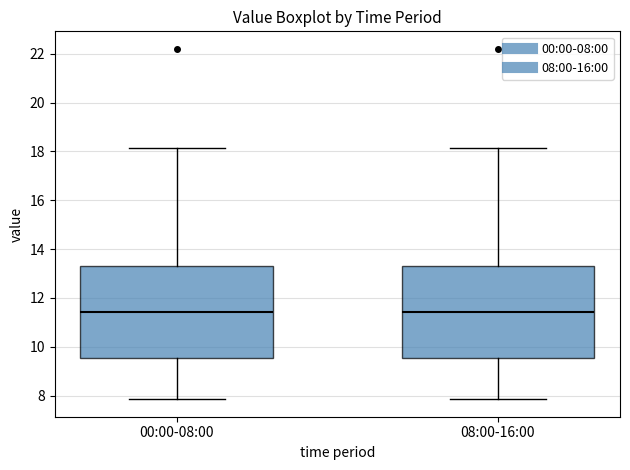

Where does the upper whisker of the box for 00:00-08:00 end on the y-axis? The values are not printed on the chart, so give them approximately, as read against the axis.

18.2